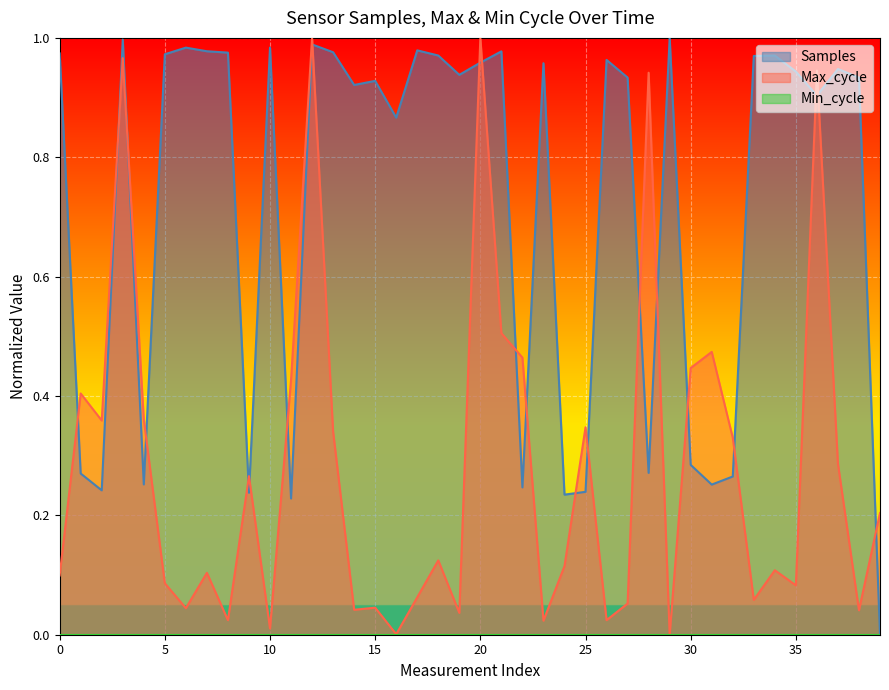

Which category has the lowest value in the Max_cycle series?

29